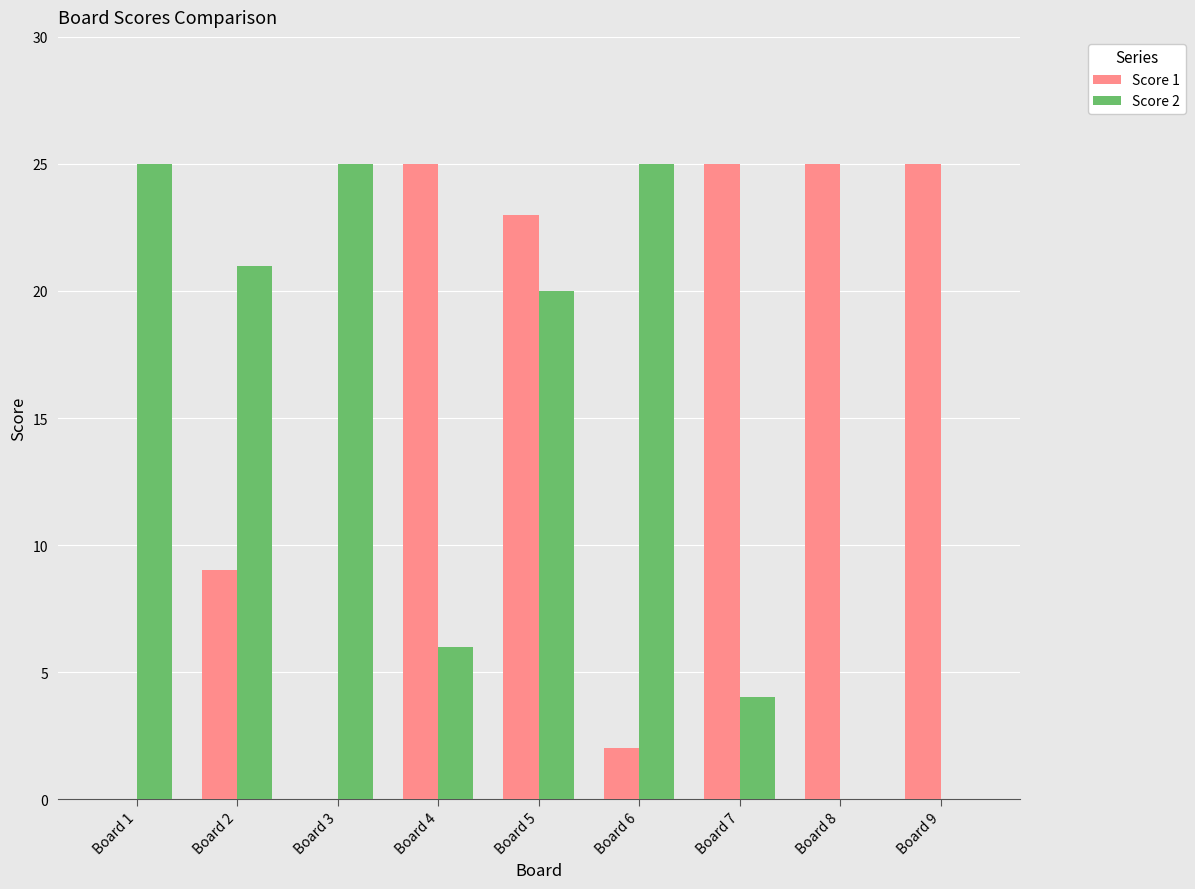

Count the number of categories in the chart.

9